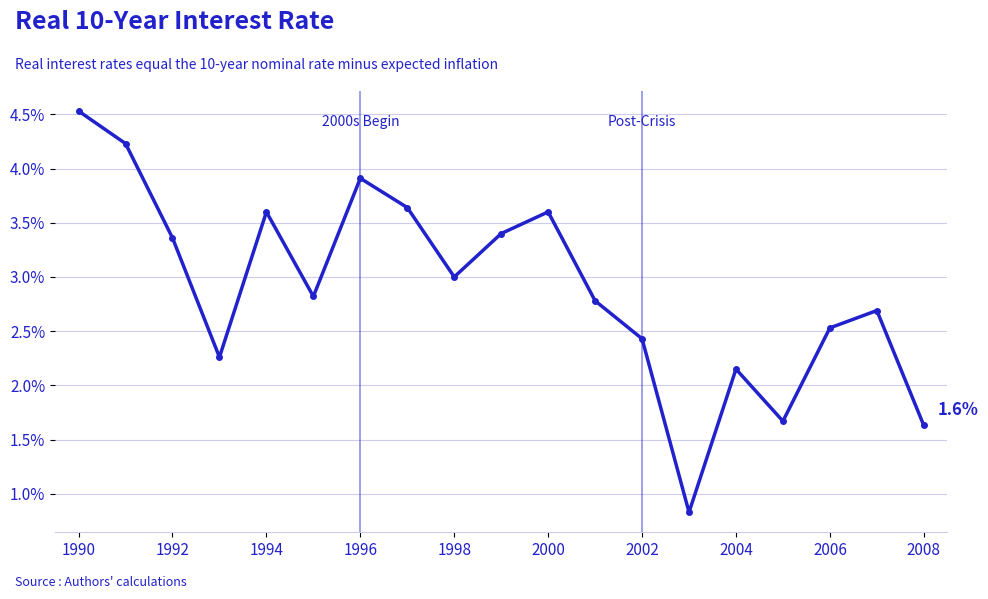

Is this an area chart (filled region under the line)?

No